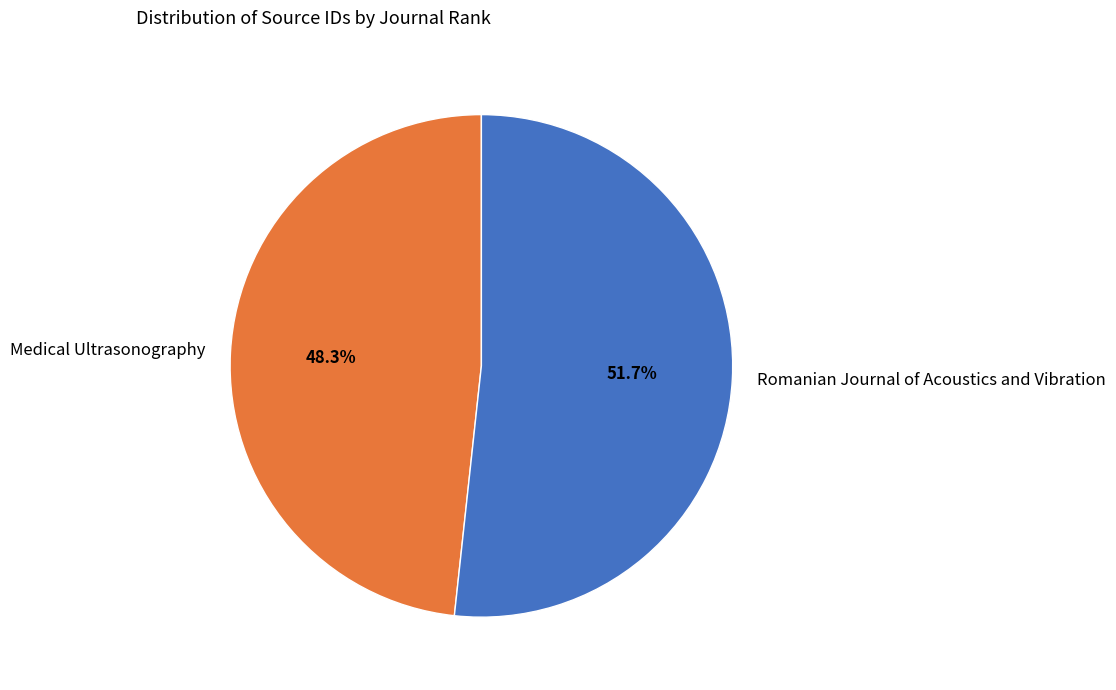

Count the number of slices in the pie.

2